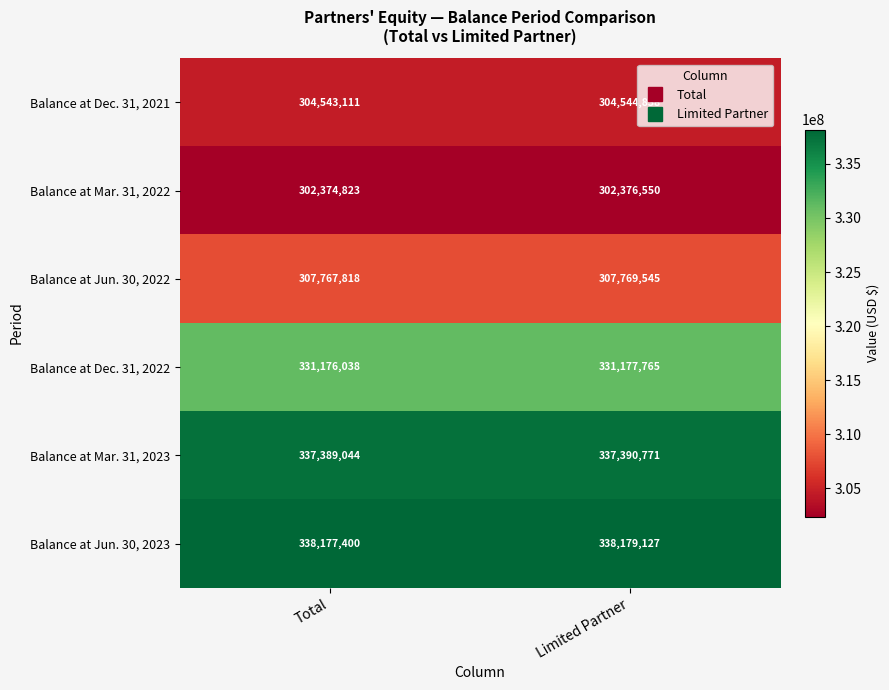

What is the spread (max minus min) of values at Total?

35802577